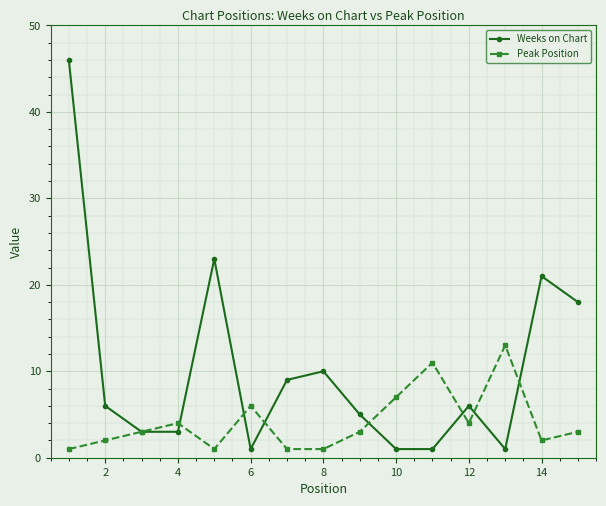

True or false: Peak Position has more than 1 points higher than both neighbors.

True